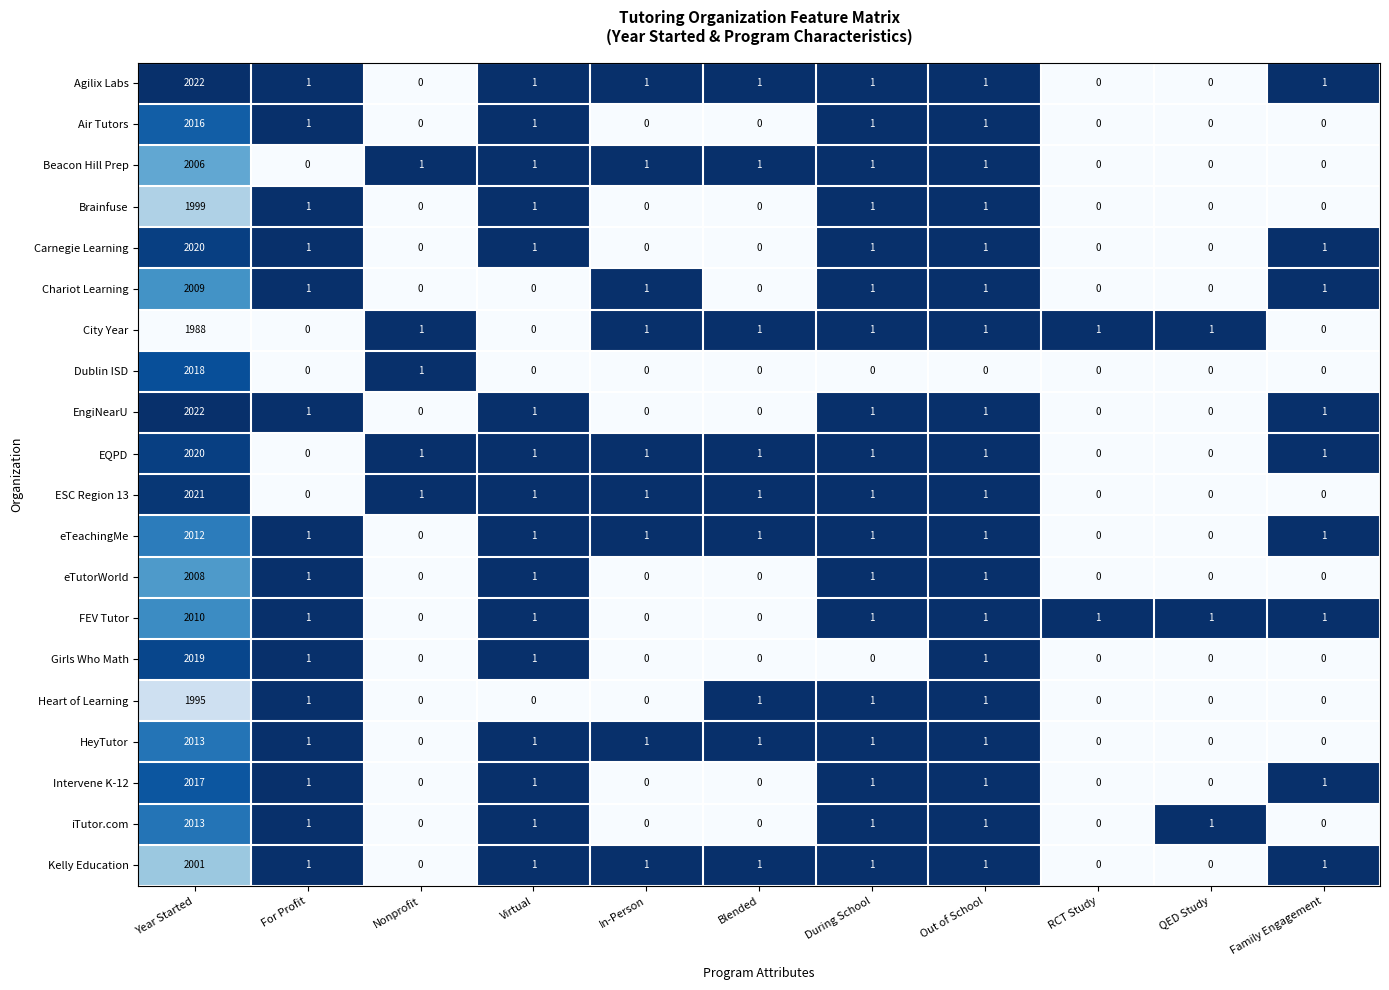

The Carnegie Learning series shows 1 at During School. True or false?

True